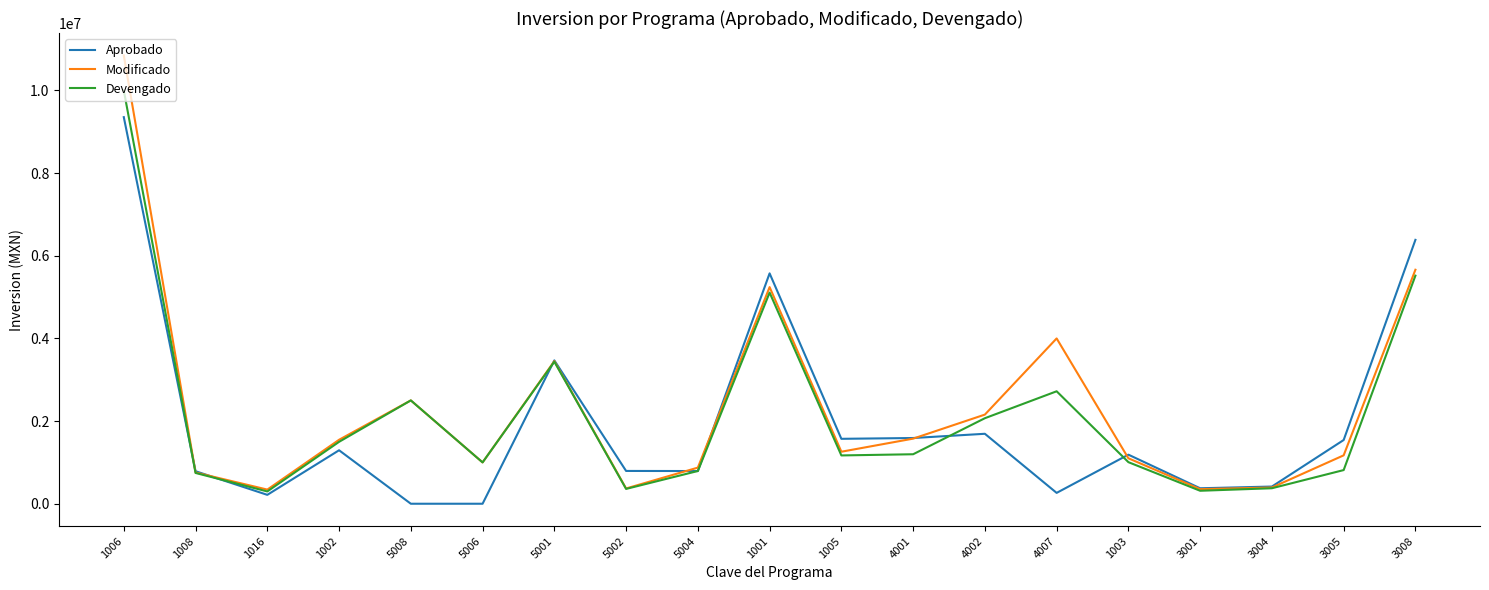

What is the total value across all series at 1002?

4338620.4